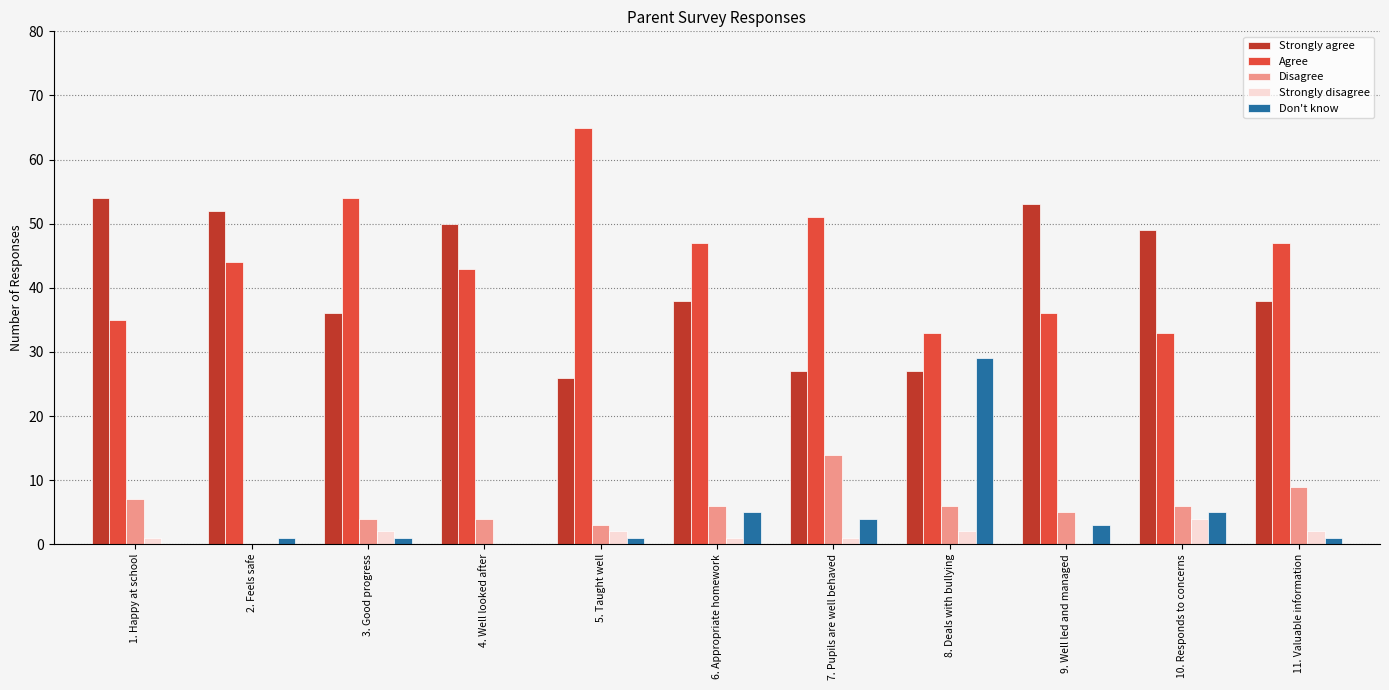

The Don't know series shows 5 at 10. Responds to concerns. True or false?

True